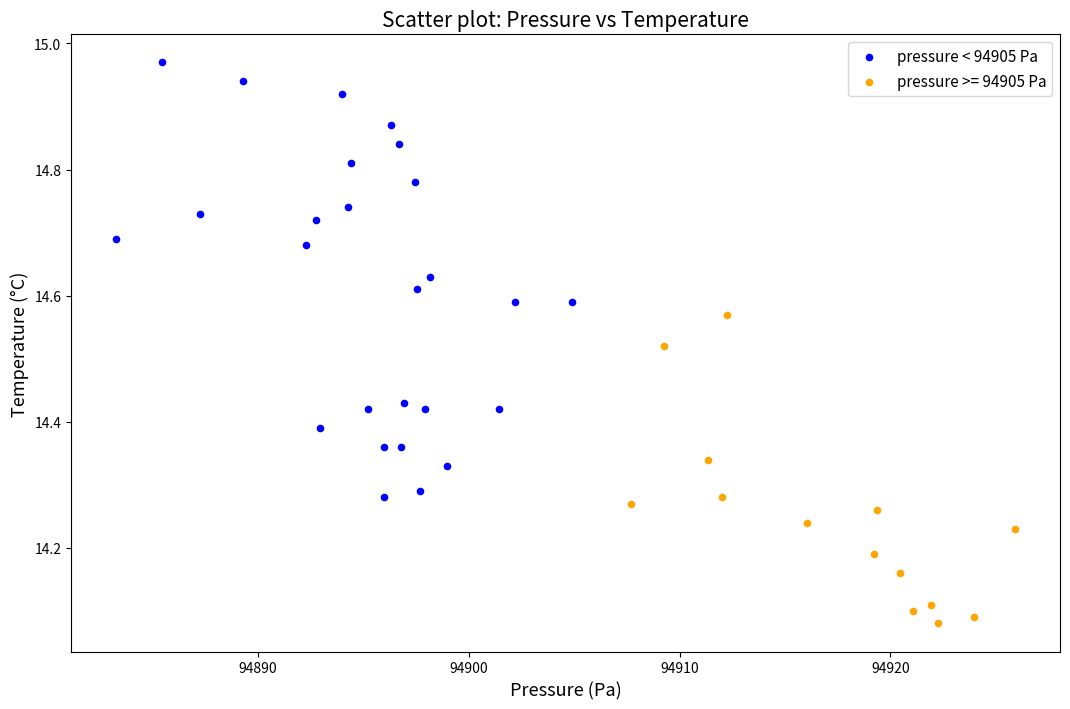

Which series reaches the minimum Y coordinate?

pressure >= 94905 Pa